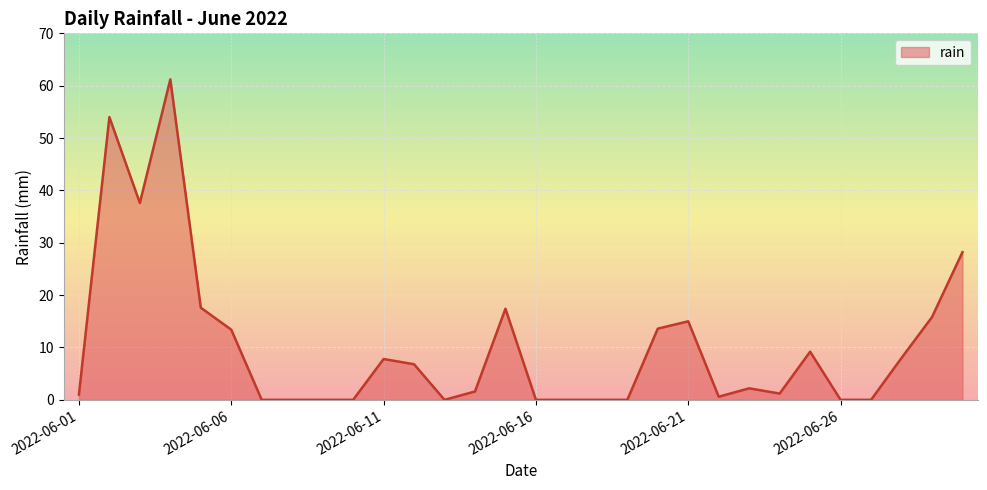

True or false: the data has more than 0 interior local peaks.

True